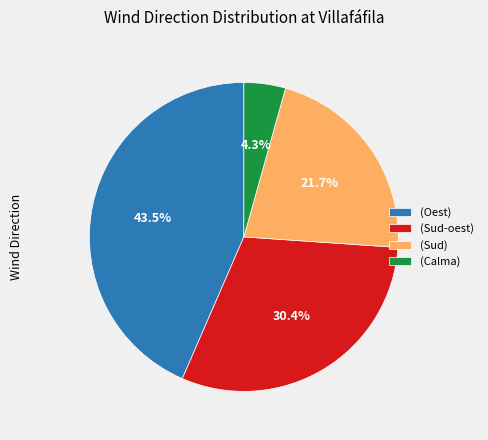

What is the largest slice in the pie chart?

(Oest)